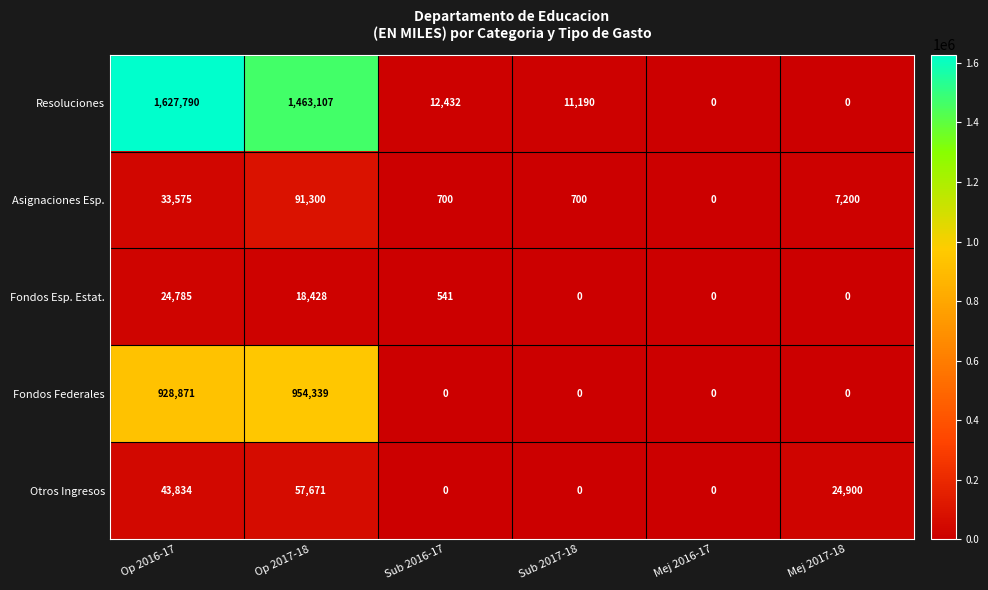

Which label corresponds to the largest value in the chart?

Op 2016-17